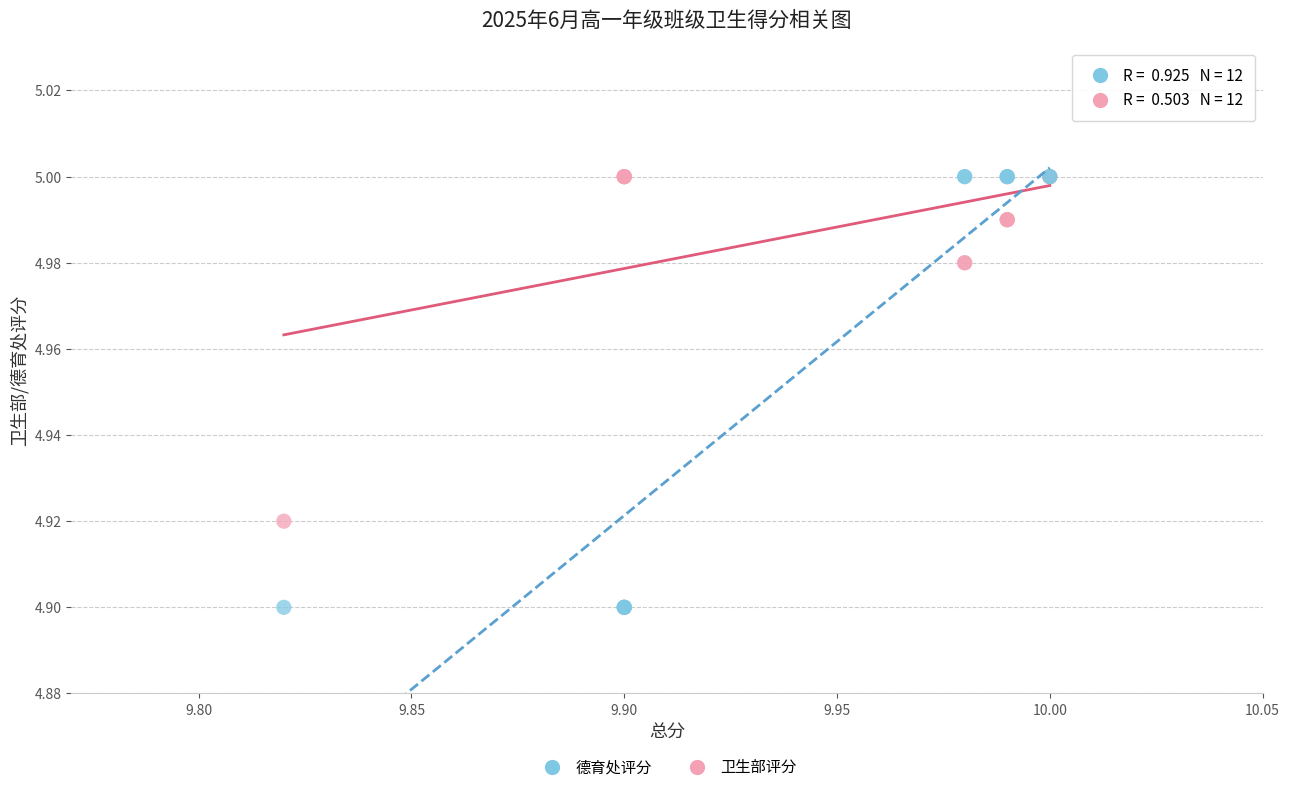

Which series has the widest spread of Y values?

德育处评分